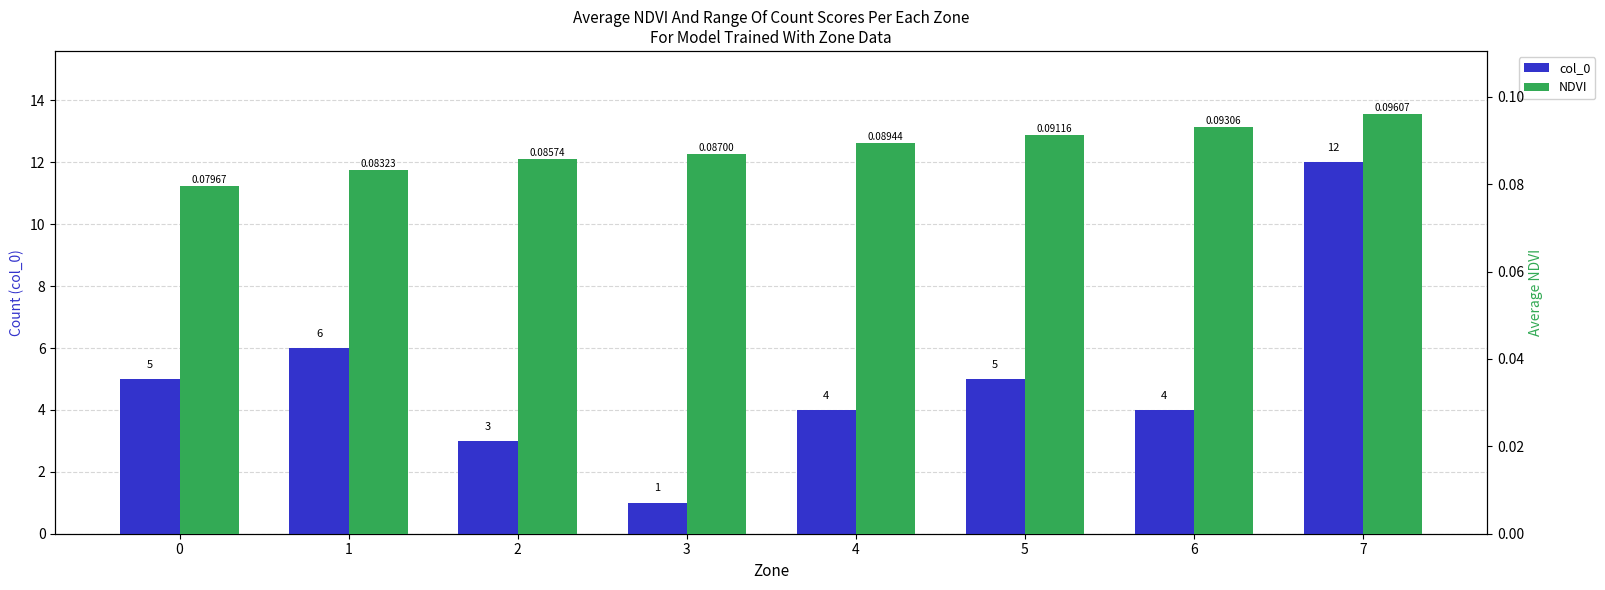

Is it true that NDVI equals 0.2 at 4?

False